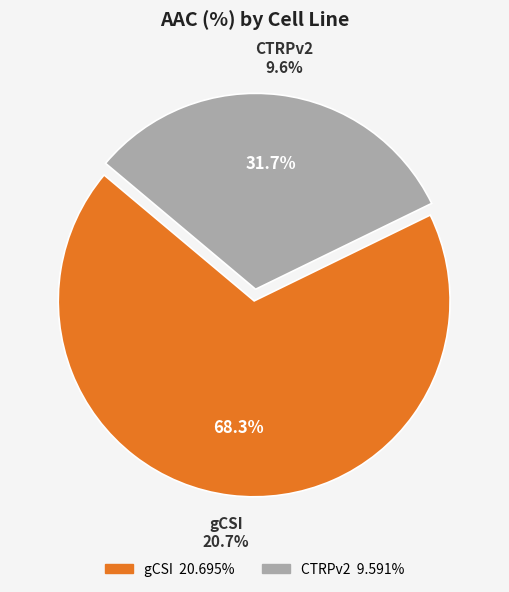

To the nearest percent, what is the combined percentage of gCSI and CTRPv2?

100%